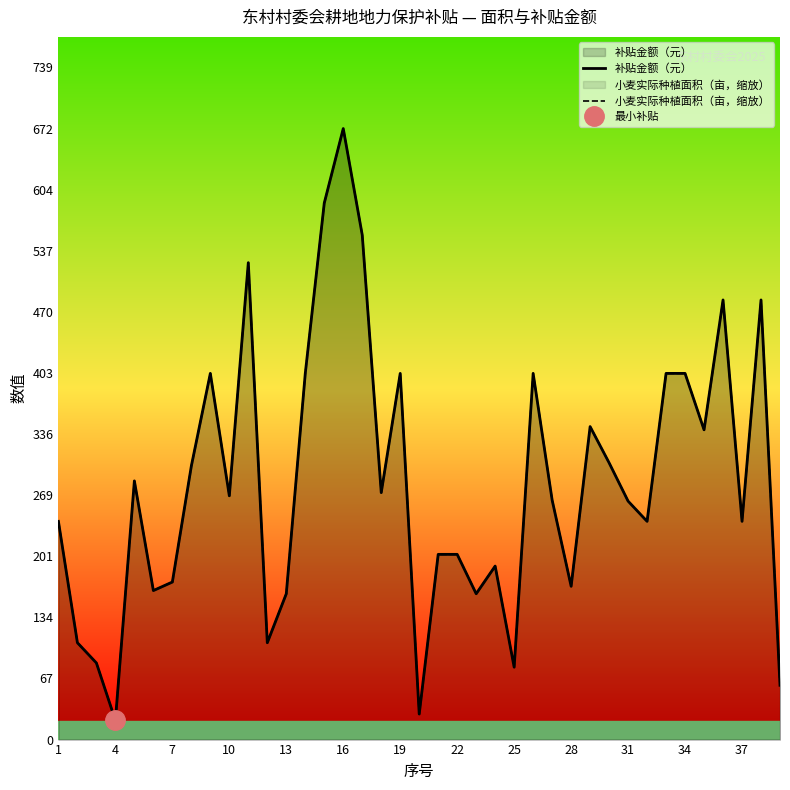

True or false: 小麦实际种植面积（亩，缩放） has more than 2 points higher than both neighbors.

True